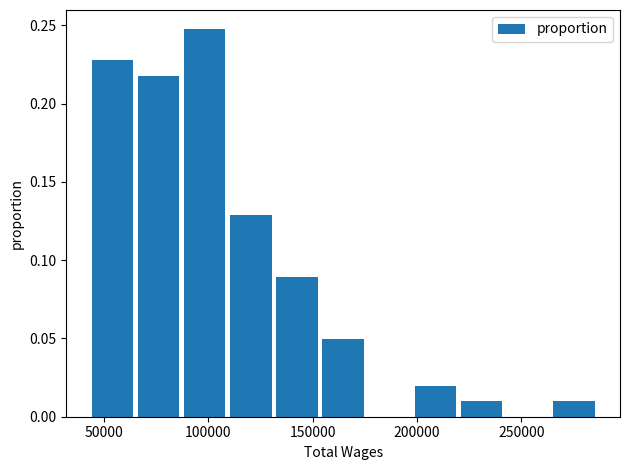

Reading left to right, list every bar in this chart as the range it spans on the x-axis followed by its height. Neither the bar edges nor the heights are printed on the chart, so give them approximately, as read against the axes.

45000 to 65000: 0.23
65000 to 85000: 0.22
85000 to 110000: 0.25
110000 to 130000: 0.13
130000 to 155000: 0.09
155000 to 175000: 0.05
175000 to 200000: 0
200000 to 220000: 0.02
220000 to 240000: 0.01
240000 to 265000: 0
265000 to 285000: 0.01